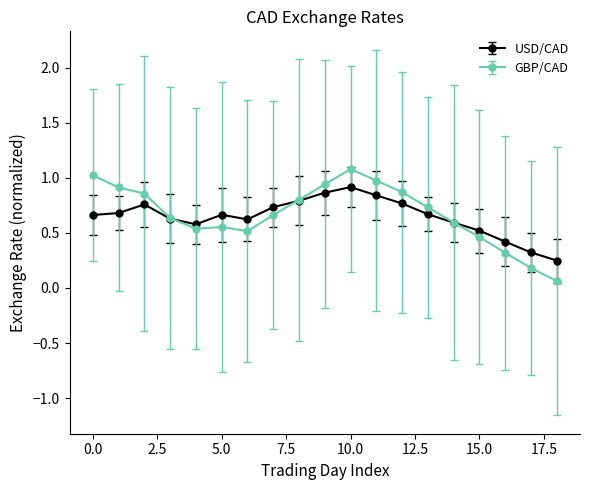

At how many categories does at least one series exceed 0?

19